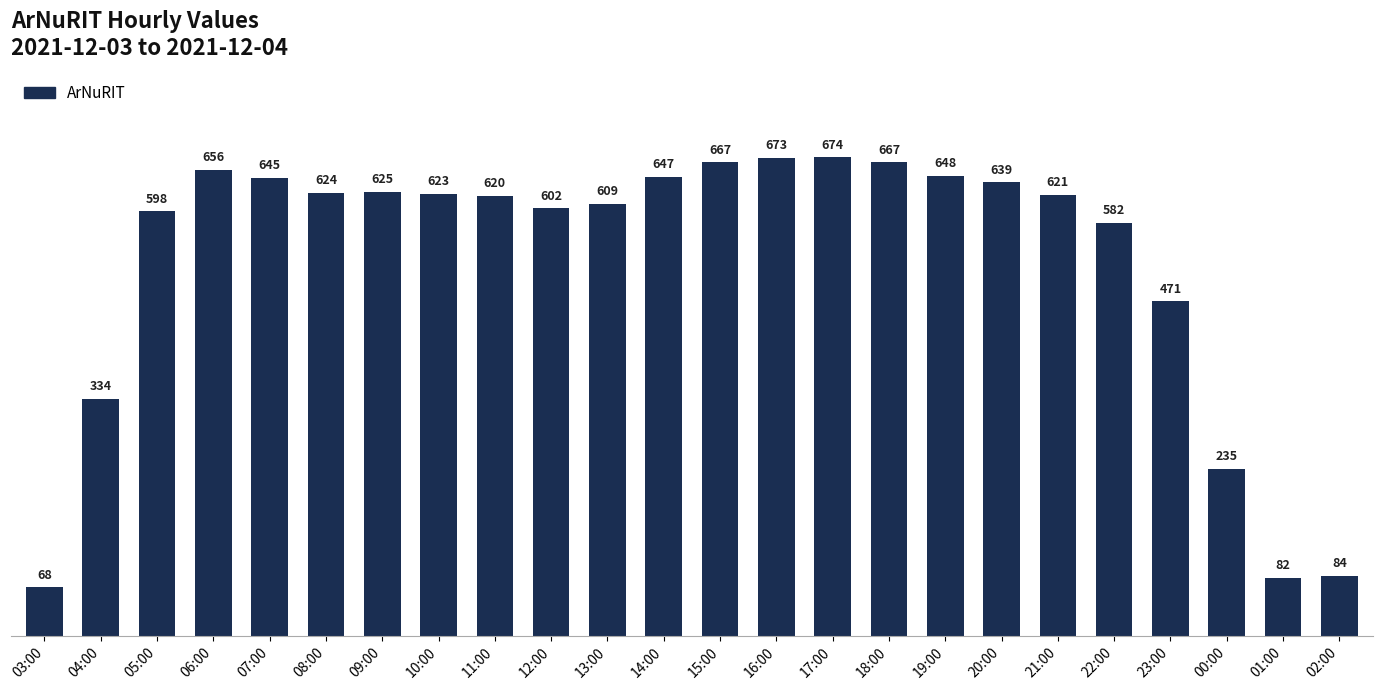

The value at 14:00 is 223. True or false?

False